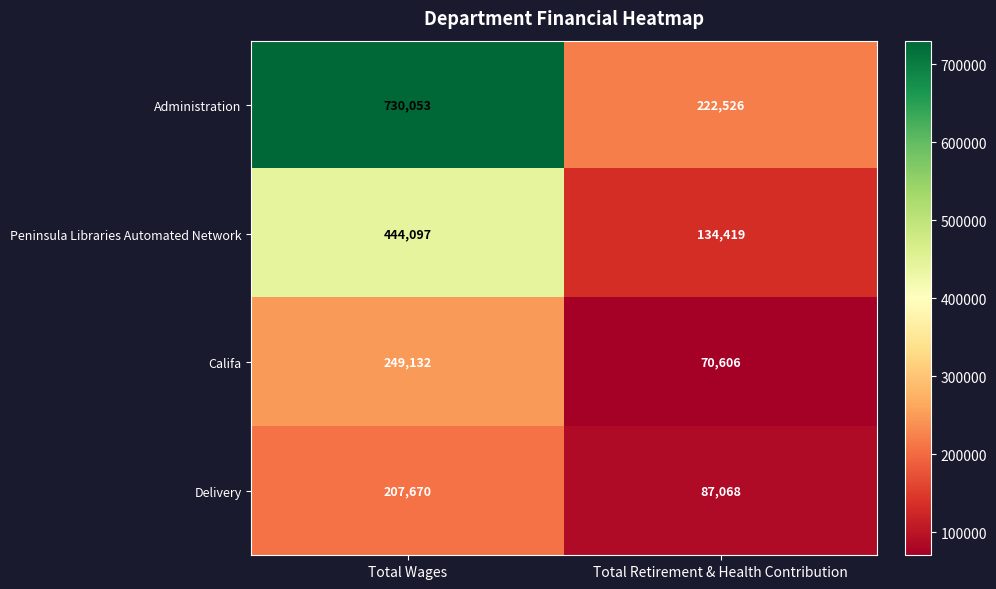

List the series in order of their peak value, lowest first.

Delivery, Califa, Peninsula Libraries Automated Network, Administration